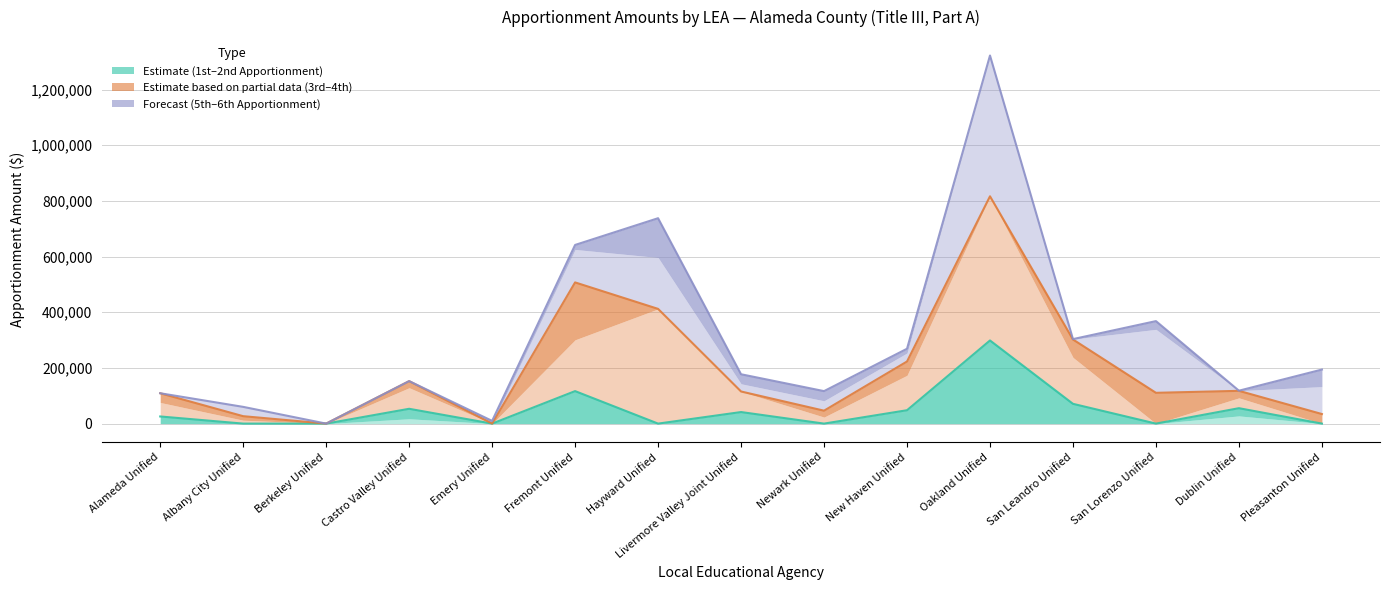

What value does the Estimate line series have at Oakland Unified, to the nearest 10?

298680